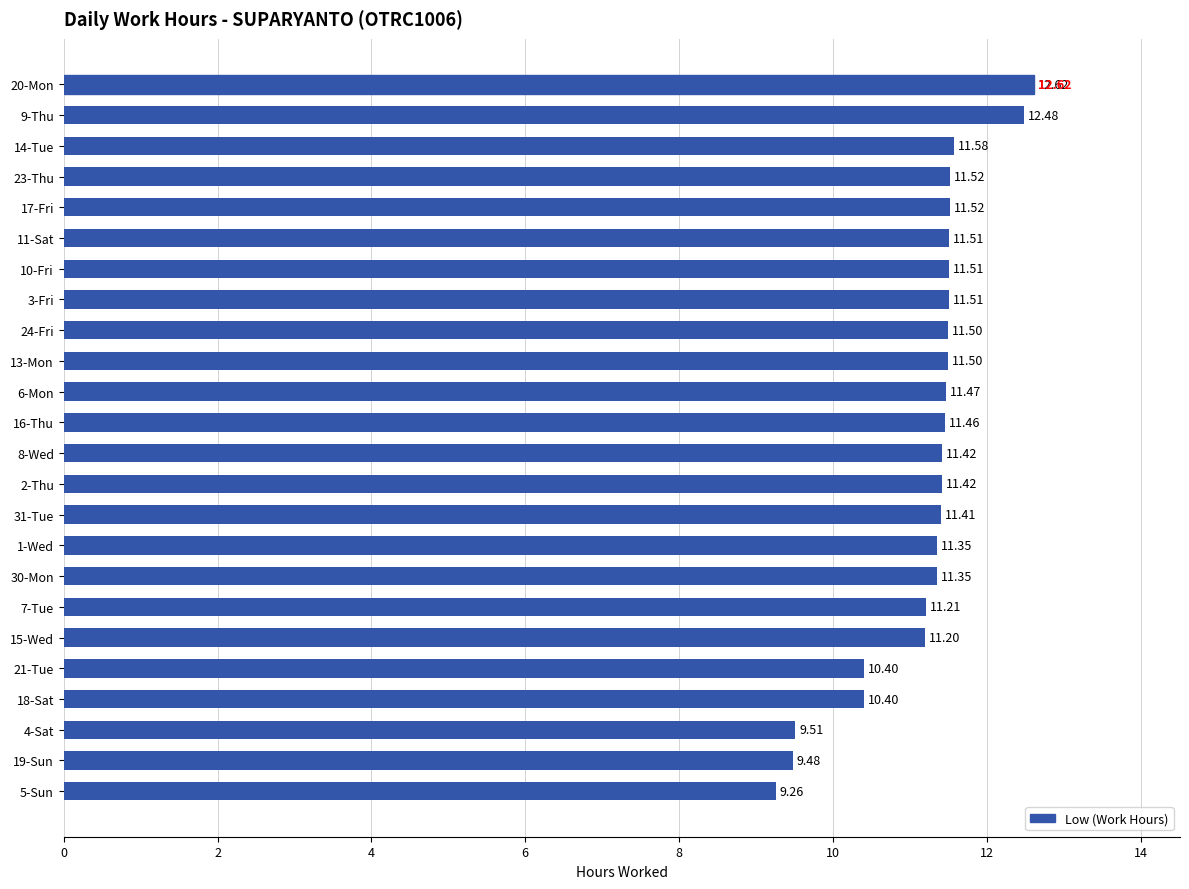

Which has a higher value, 17-Fri or 30-Mon?

17-Fri